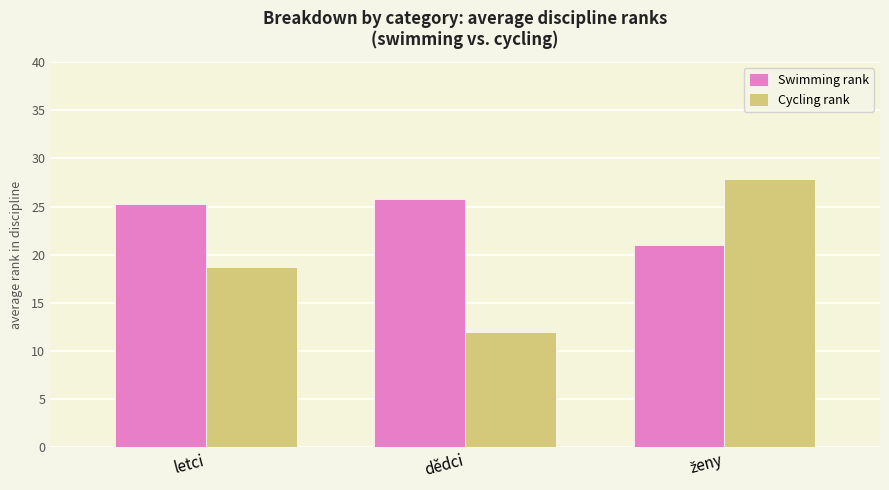

Which series has the largest range (max minus min)?

Cycling rank